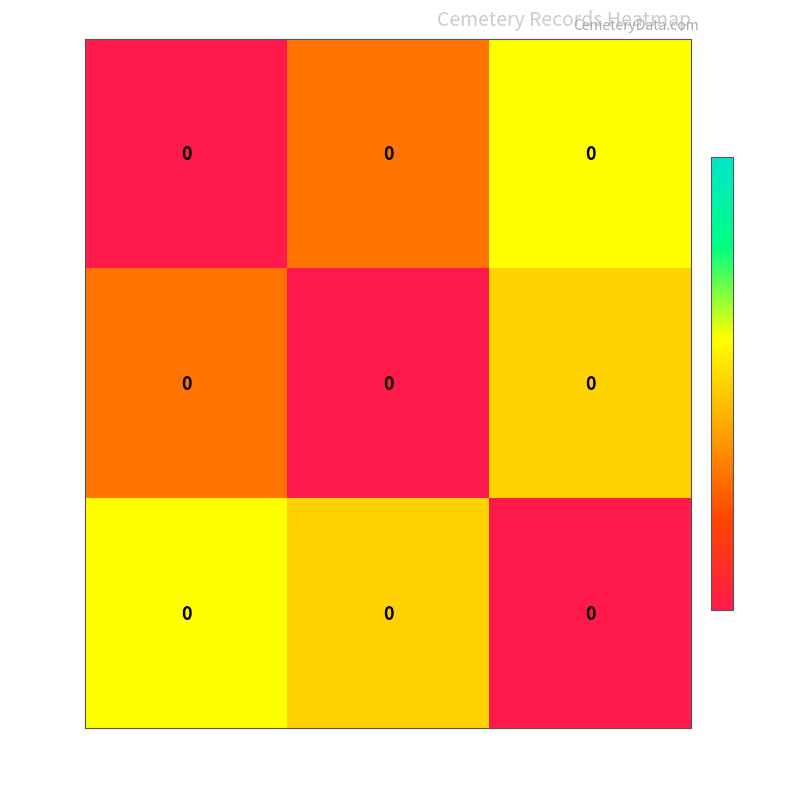

Reading left to right, list all the values displayed in this chart.

Viola: Stahl=0.0	Dixon=0.0	Miller=0.0
Helen: Stahl=0.0	Dixon=0.0	Miller=0.0
Wylie: Stahl=0.0	Dixon=0.0	Miller=0.0